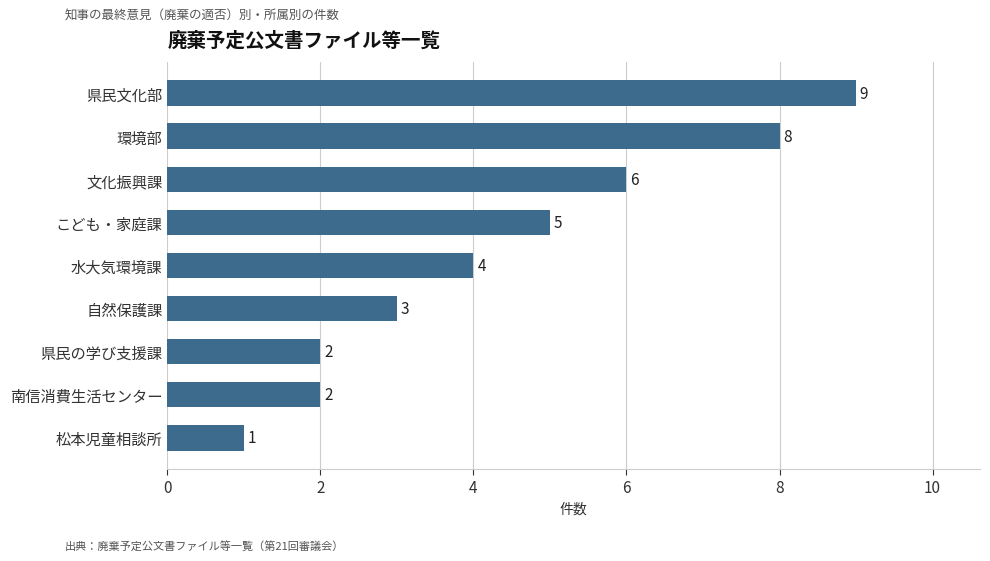

At which category does the chart reach its peak across all series?

県民文化部